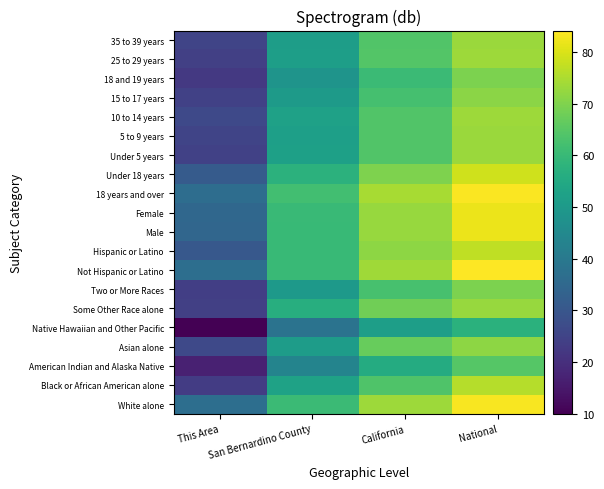

Reading left to right, extract all data points from this chart.

White alone: This Area=36.7	San Bernardino County=60.6	California=73.3	National=83.5
Black or African American alone: This Area=23.3	San Bernardino County=52.6	California=63.6	National=75.9
American Indian and Alaska Native: This Area=16.7	San Bernardino County=43.6	California=55.6	National=64.7
Asian alone: This Area=26.3	San Bernardino County=51.1	California=66.9	National=71.7
Native Hawaiian and Other Pacific: This Area=10.0	San Bernardino County=38.4	California=51.6	National=57.3
Some Other Race alone: This Area=24.0	San Bernardino County=56.4	California=68.0	National=72.8
Two or More Races: This Area=23.7	San Bernardino County=50.1	California=62.6	National=69.5
Not Hispanic or Latino: This Area=36.7	San Bernardino County=60.1	California=73.7	National=84.1
Hispanic or Latino: This Area=30.4	San Bernardino County=60.0	California=71.5	National=77.0
Male: This Area=34.5	San Bernardino County=60.0	California=72.7	National=81.8
Female: This Area=34.8	San Bernardino County=60.1	California=72.7	National=82.0
18 years and over: This Area=36.6	San Bernardino County=61.6	California=74.5	National=83.7
Under 18 years: This Area=31.1	San Bernardino County=57.7	California=69.7	National=78.7
Under 5 years: This Area=24.3	San Bernardino County=52.0	California=64.0	National=73.1
5 to 9 years: This Area=25.2	San Bernardino County=52.0	California=64.0	National=73.1
10 to 14 years: This Area=26.4	San Bernardino County=52.3	California=64.1	National=73.2
15 to 17 years: This Area=24.4	San Bernardino County=50.4	California=62.2	National=71.1
18 and 19 years: This Area=22.2	San Bernardino County=48.5	California=60.6	National=69.6
25 to 29 years: This Area=24.1	San Bernardino County=51.7	California=64.4	National=73.2
35 to 39 years: This Area=25.1	San Bernardino County=51.3	California=64.1	National=73.0